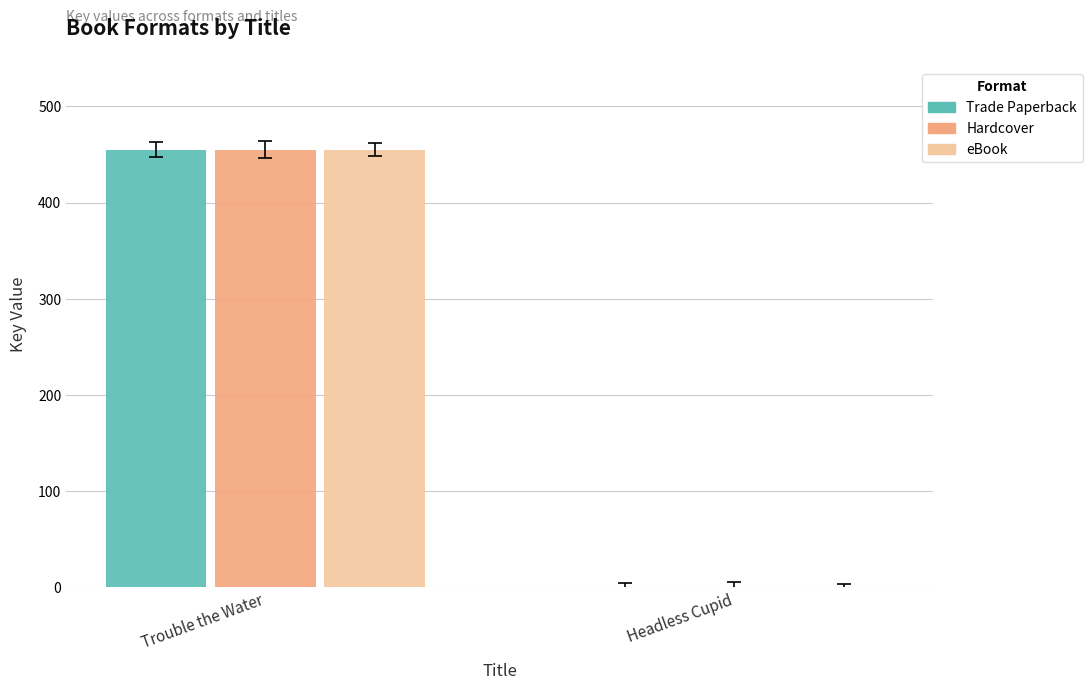

At which label does Hardcover reach its peak?

Trouble the Water